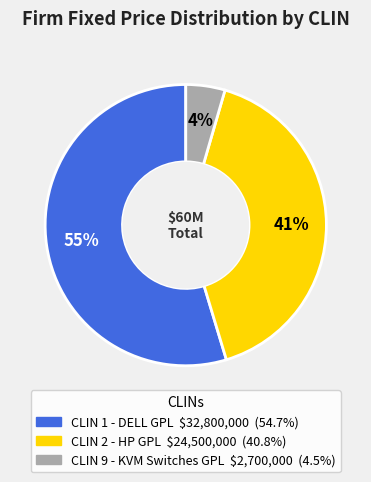

Is it true that CLIN 9 - KVM Switches GPL is 4% of the pie?

True